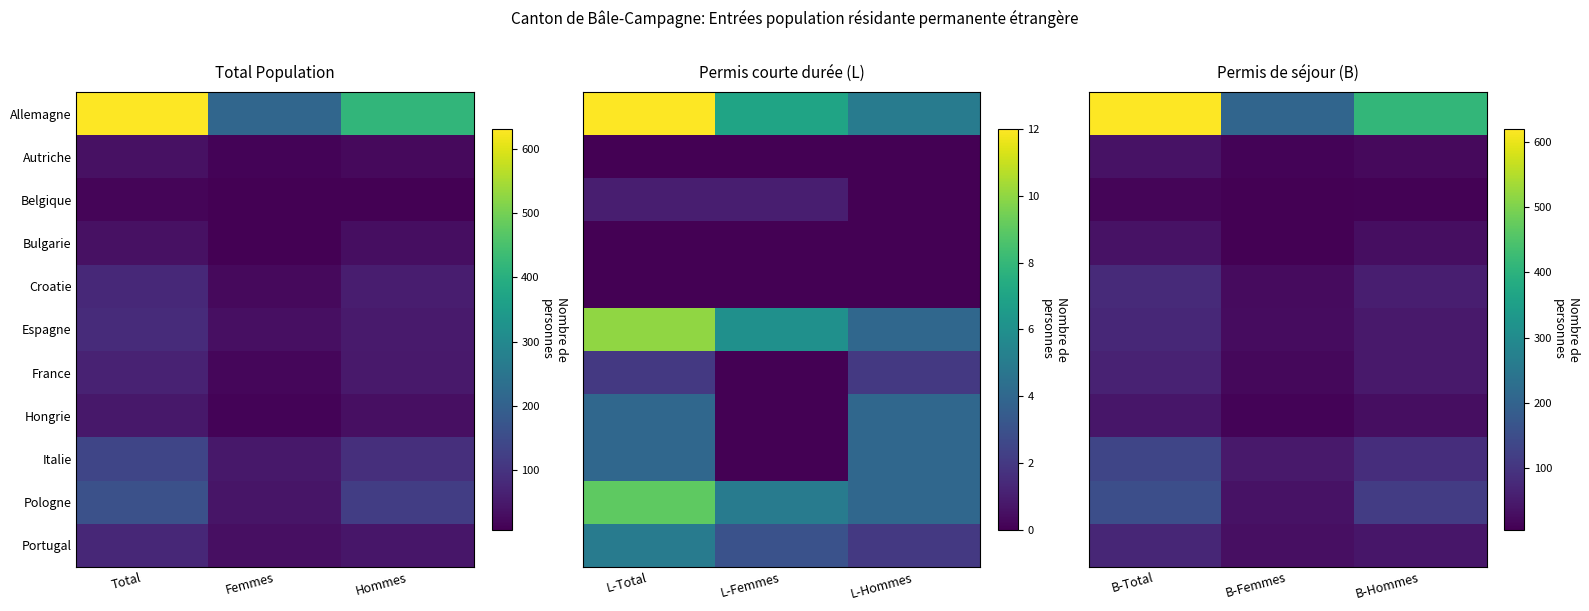

Rank the categories by Portugal value from highest to lowest.

B-Total, B-Hommes, B-Femmes